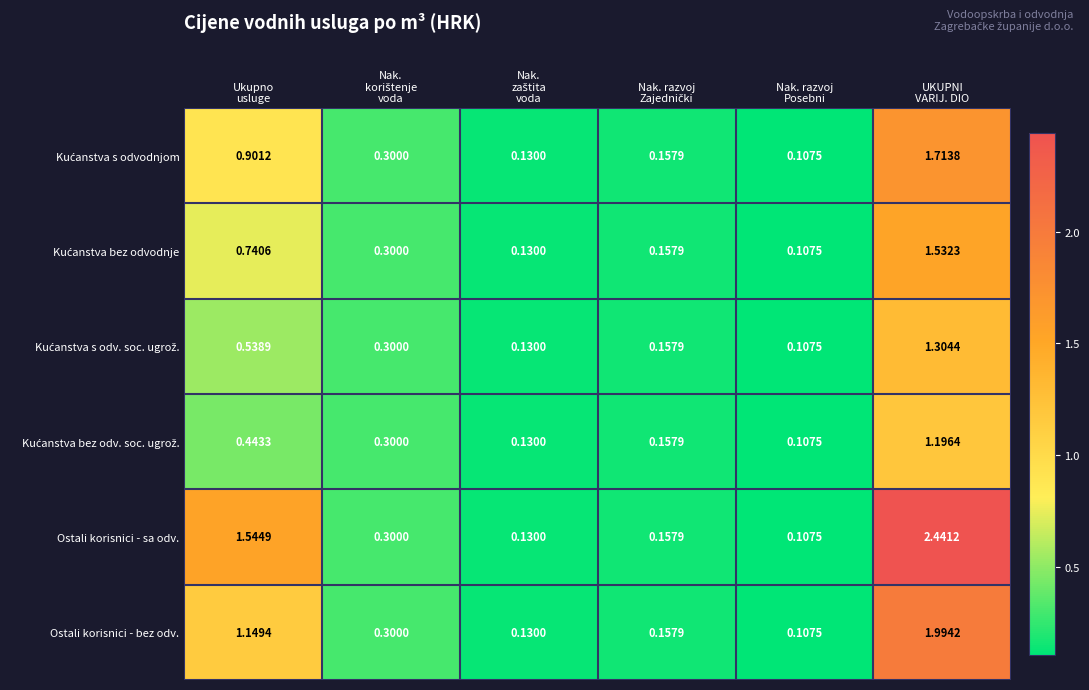

Which series has the widest spread of values?

Ostali korisnici - sa odv.